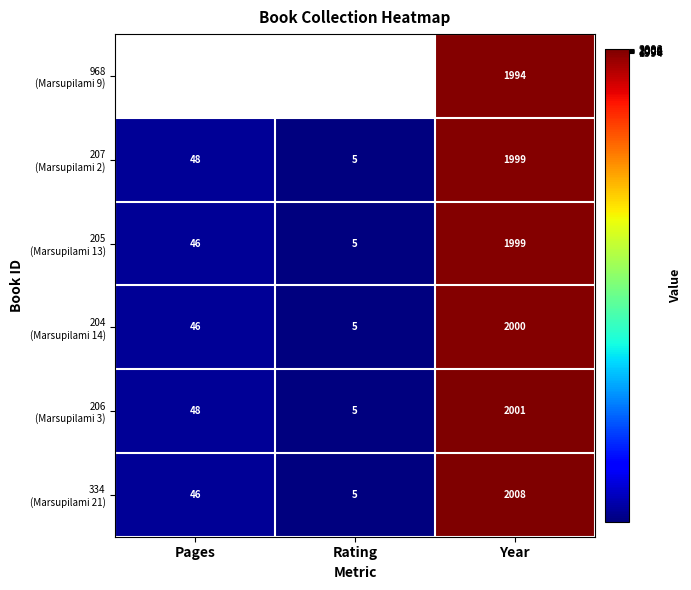

How many values in the 204 (Marsupilami 14) series are below 46?

1